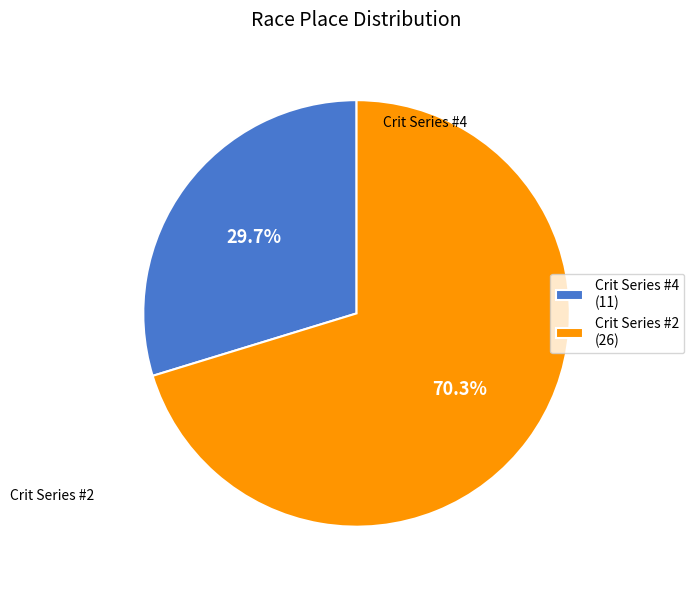

What is the largest slice in the pie chart?

Crit Series #2 (26)